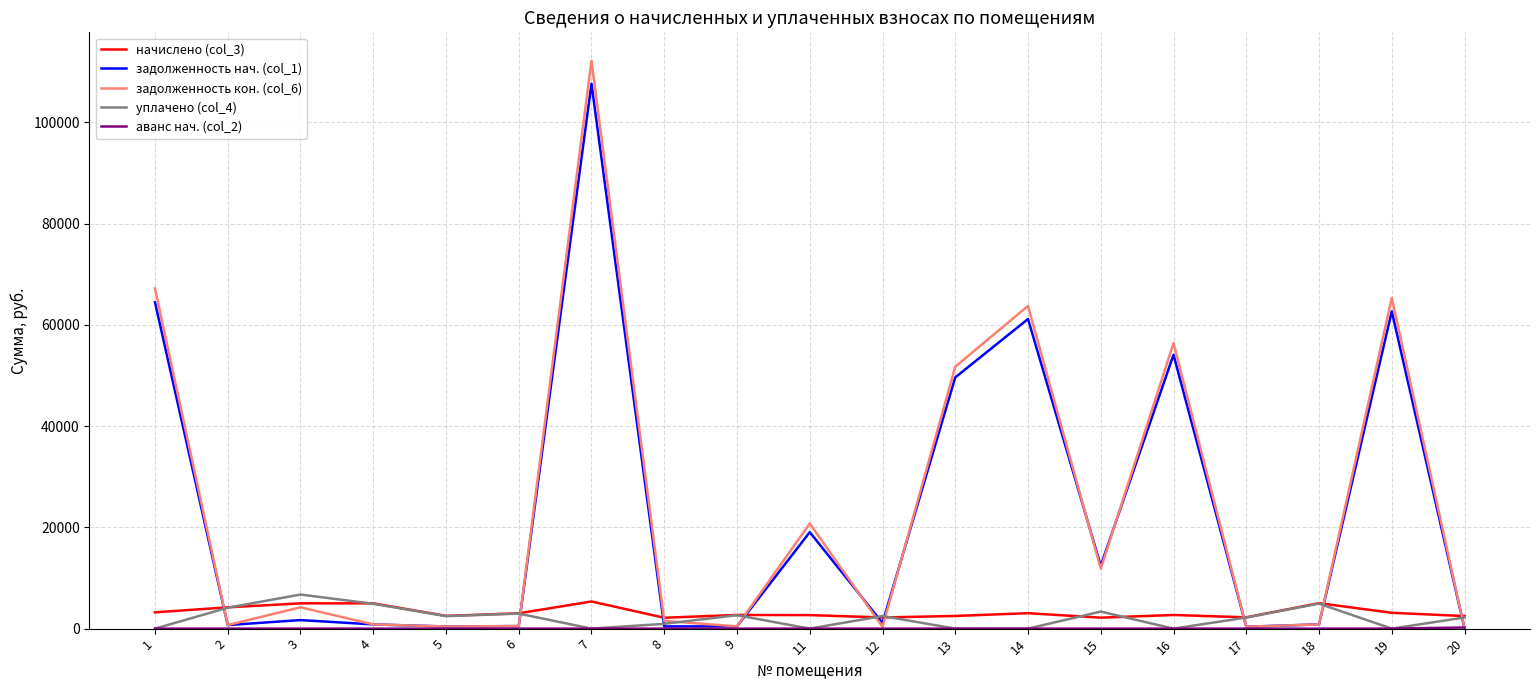

Between which two adjacent categories do задолженность нач. (col_1) and уплачено (col_4) first intersect?

1 and 2